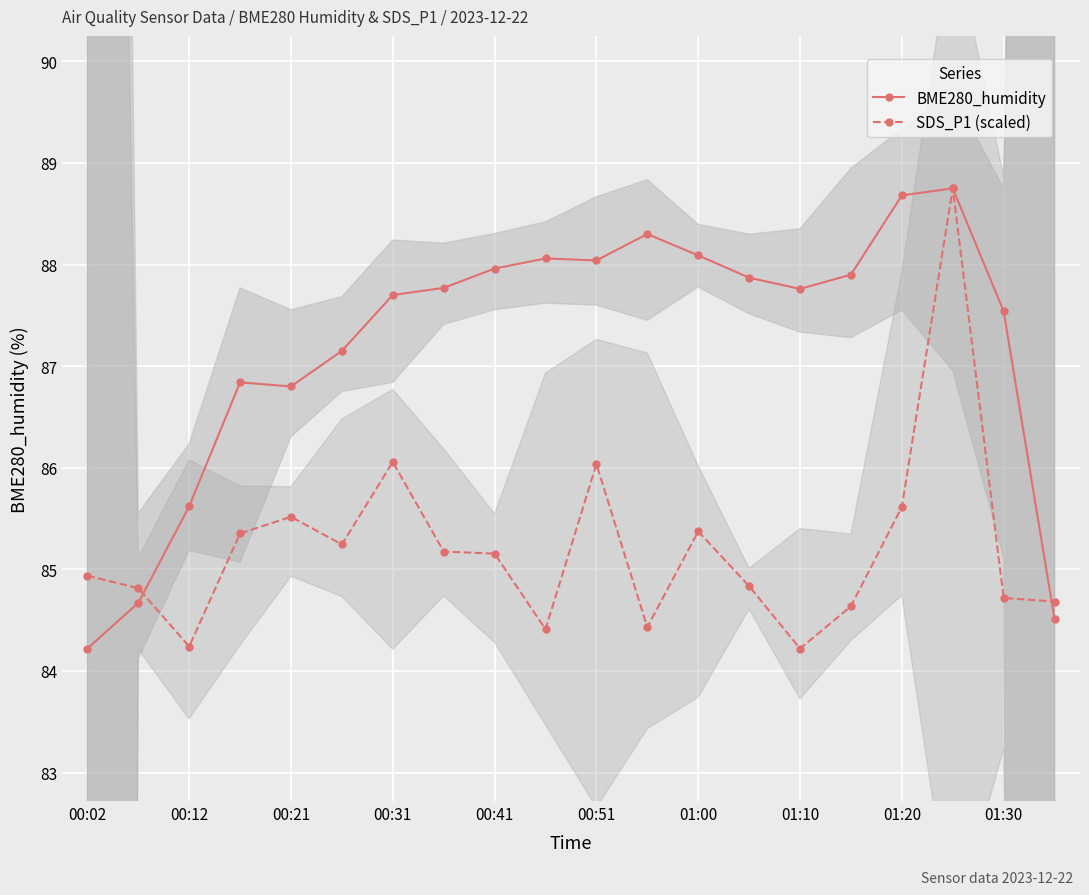

True or false: BME280_humidity has a value of 30.1 at 00:21.

False